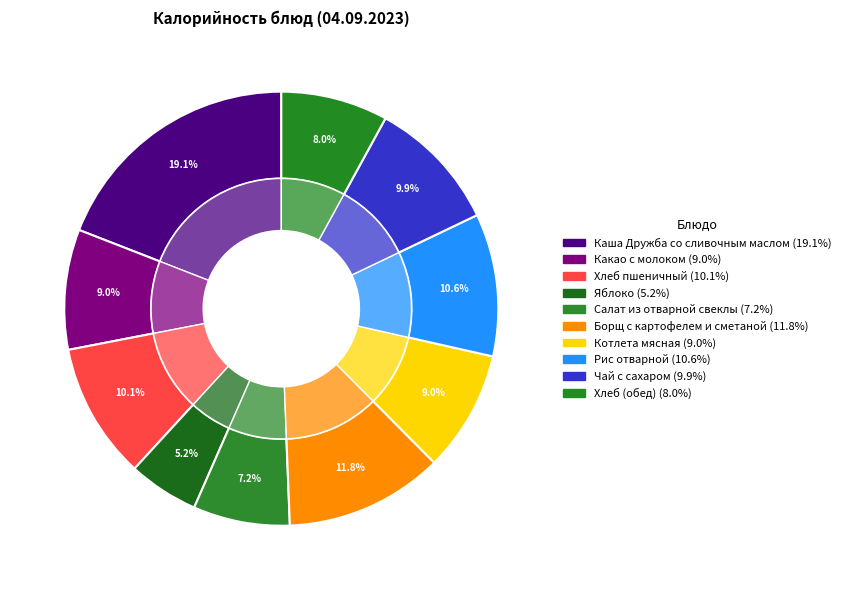

Approximately how many times larger is the value at Борщ с картофелем и сметаной compared to Чай с сахаром?

1.2